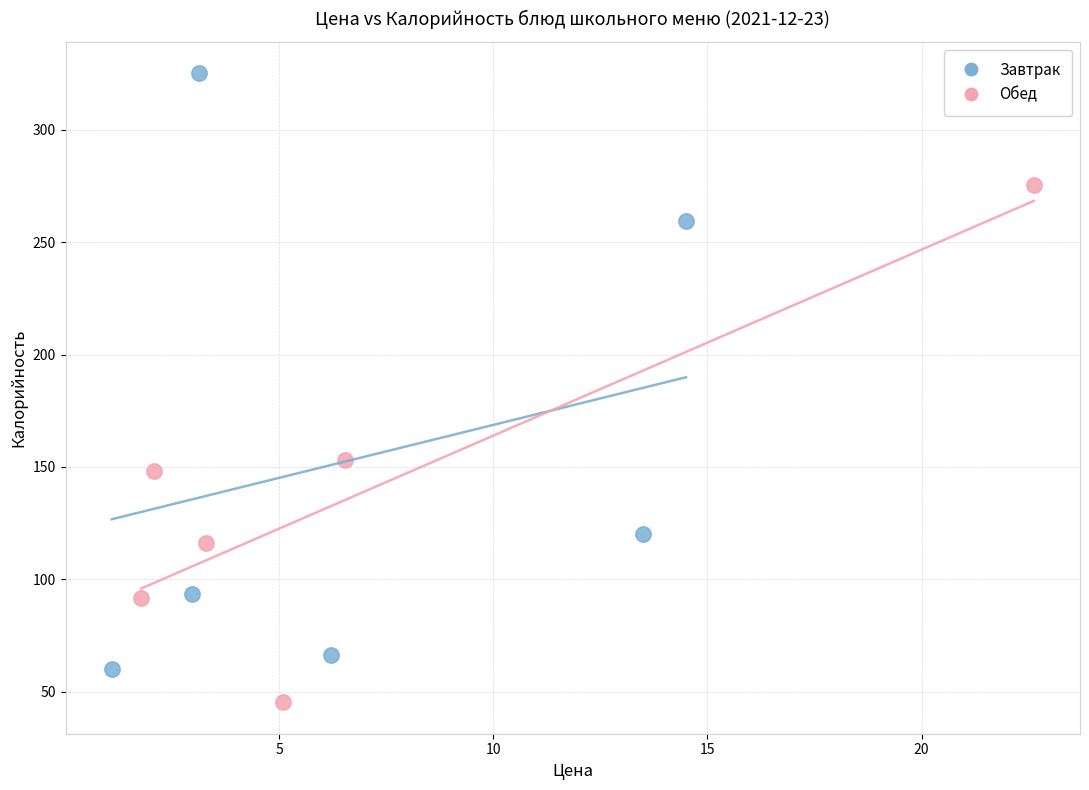

Which series reaches the minimum Y coordinate?

Обед